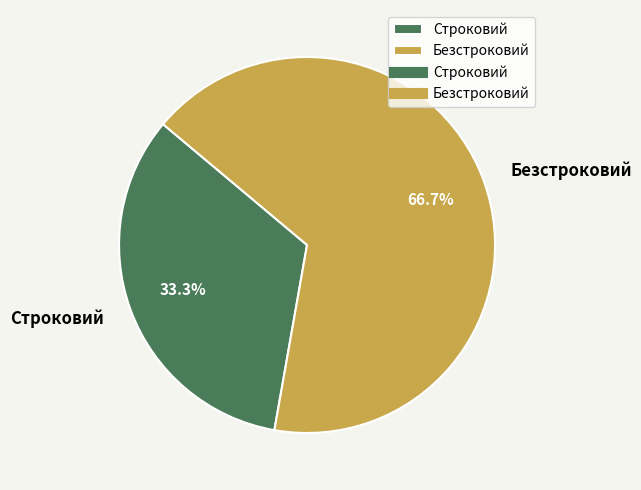

How many segments does this pie chart have?

2